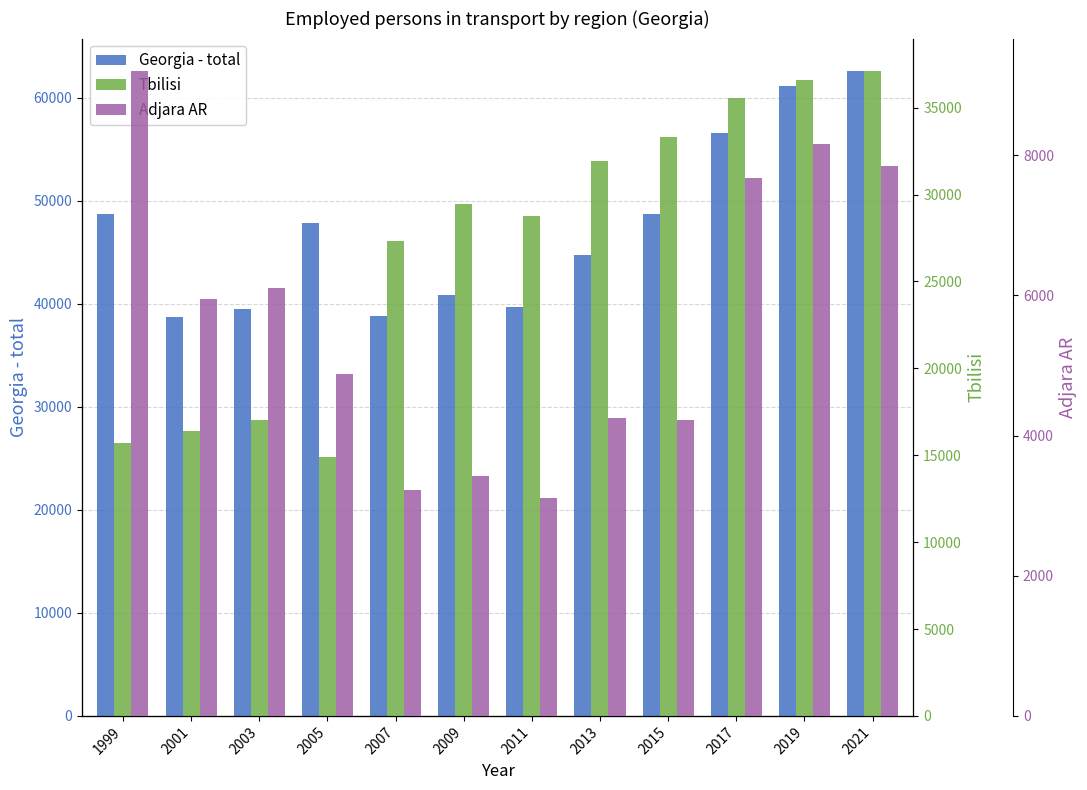

What is the difference between the maximum and second lowest values in the Adjara AR series?

5981